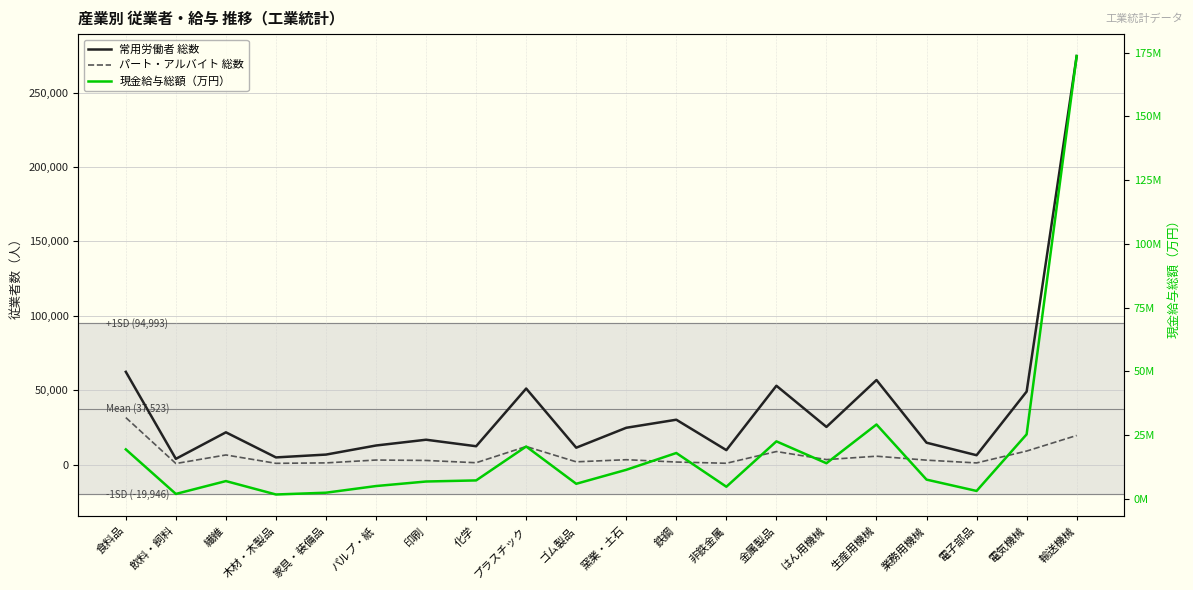

Is the value of パート・アルバイト 総数 at 非鉄金属 greater than the value of 常用労働者 総数 at 鉄鋼?

No